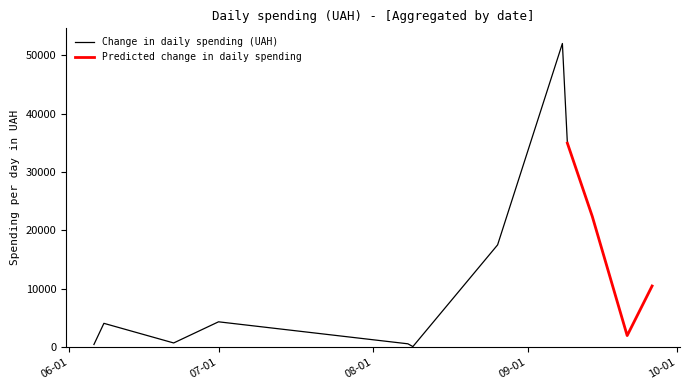

How many data points are above 1598?

19